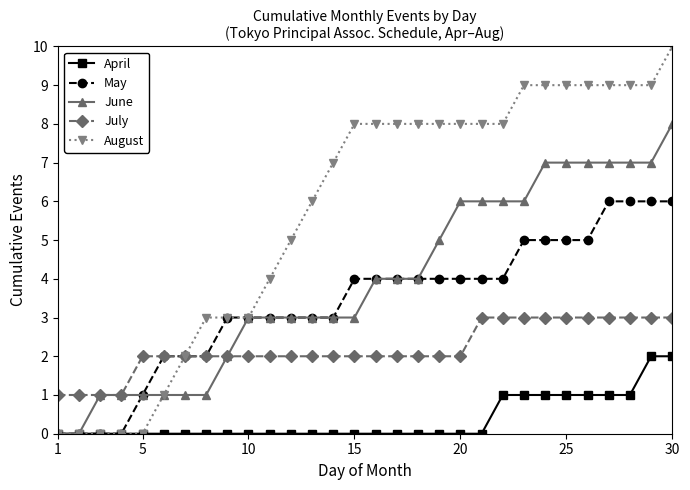

Which series has the largest total across all categories?

August